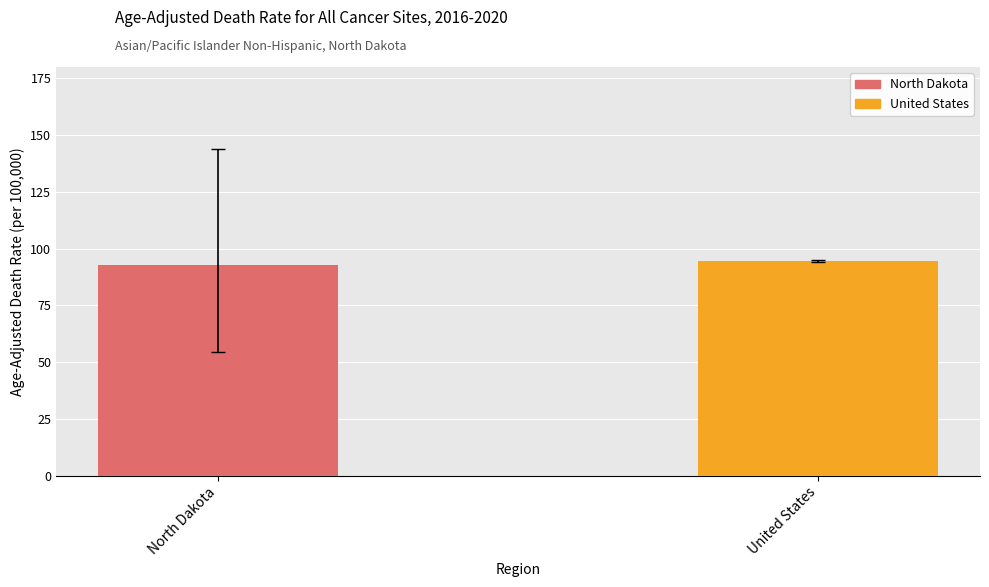

List the labels in order of value, smallest first.

North Dakota, United States